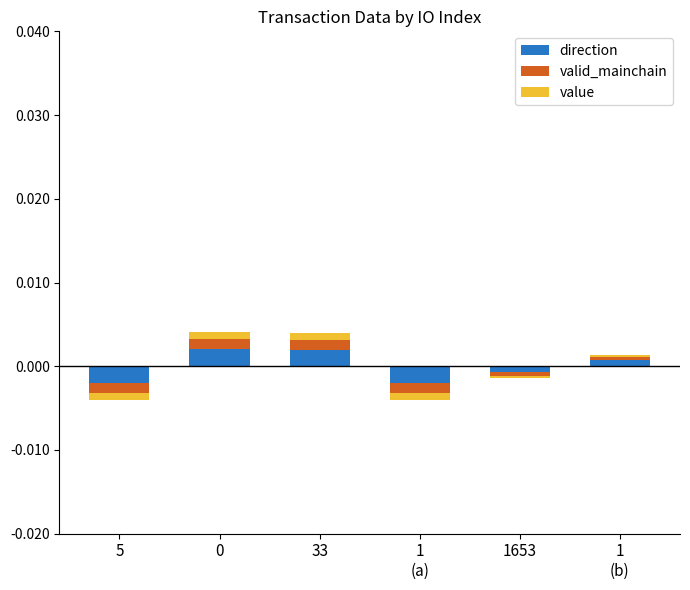

Which series changed the most between 5 and 0?

direction